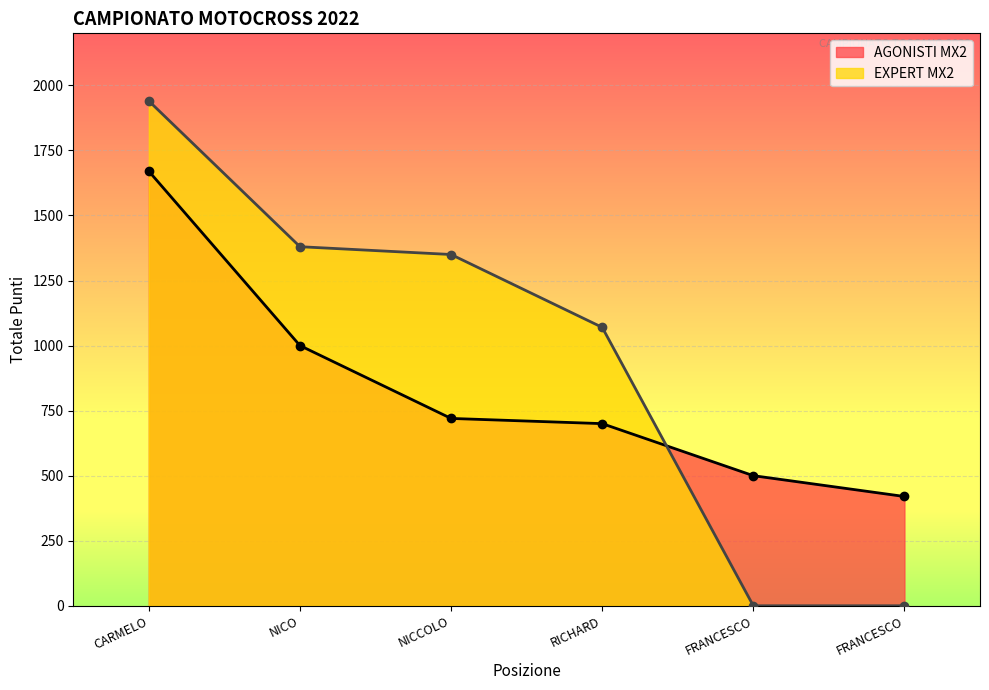

What is the total value across all series at CARMELO?

3610